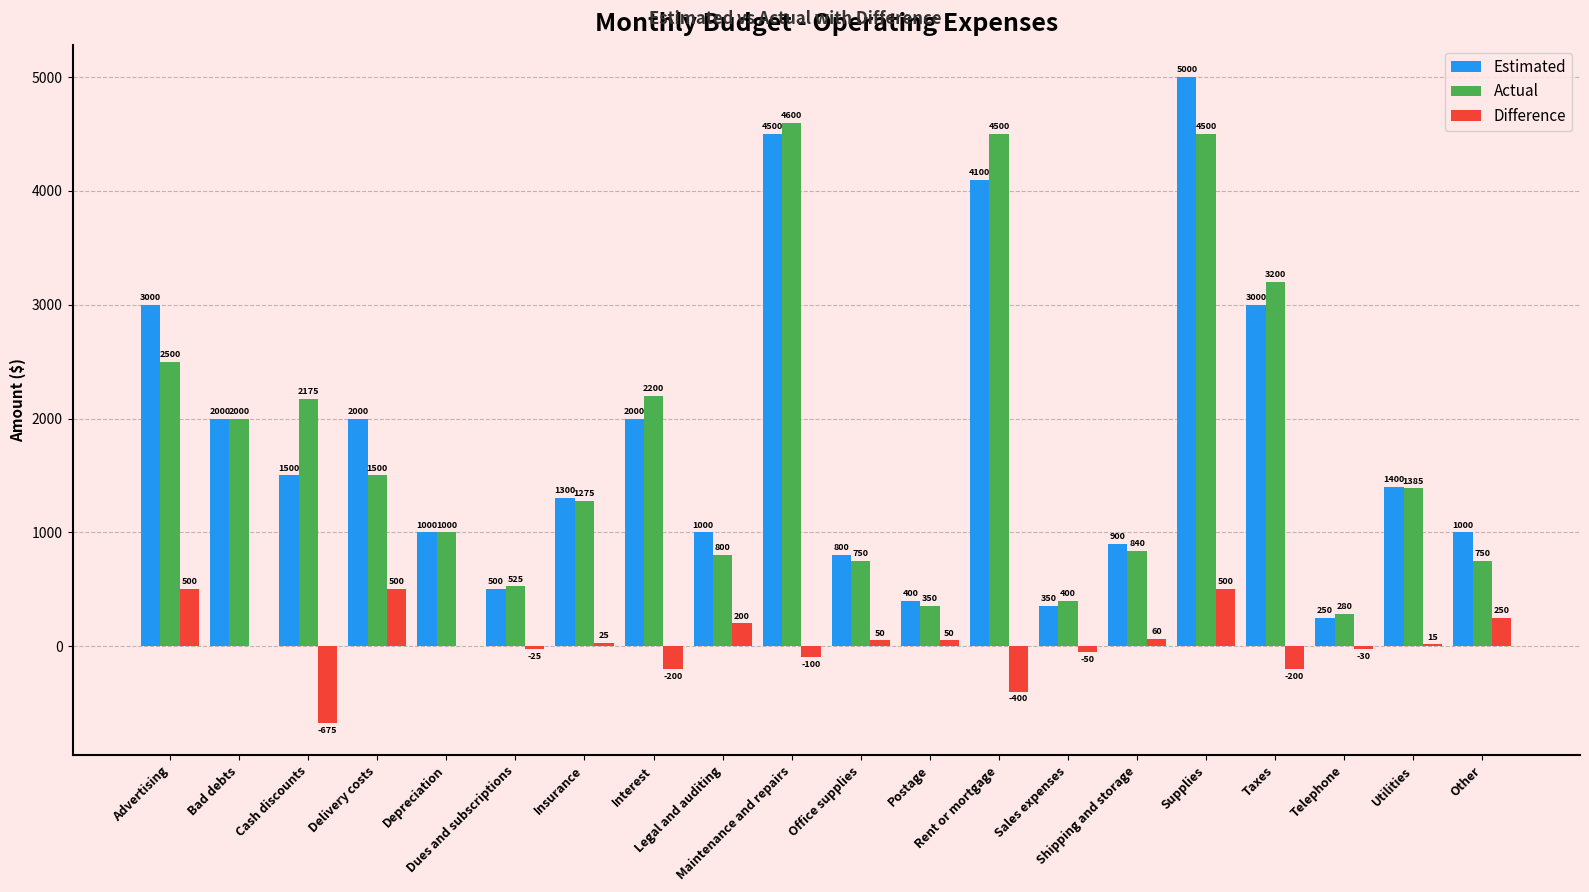

At which label does Estimated first exceed 1400?

Advertising